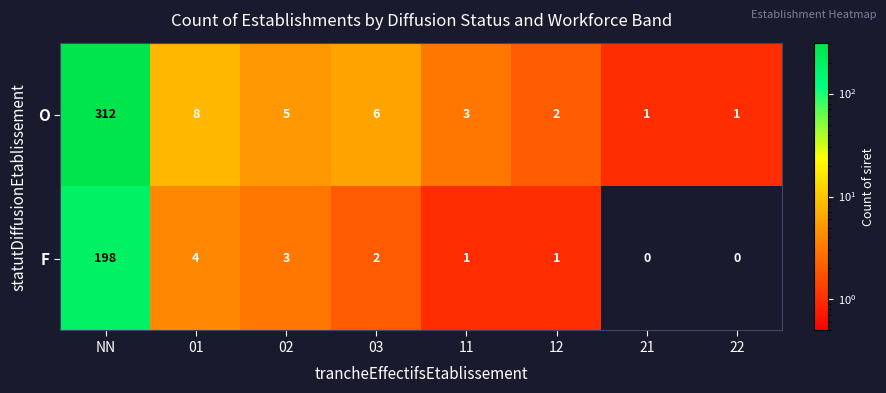

At which label does O first exceed 5?

NN